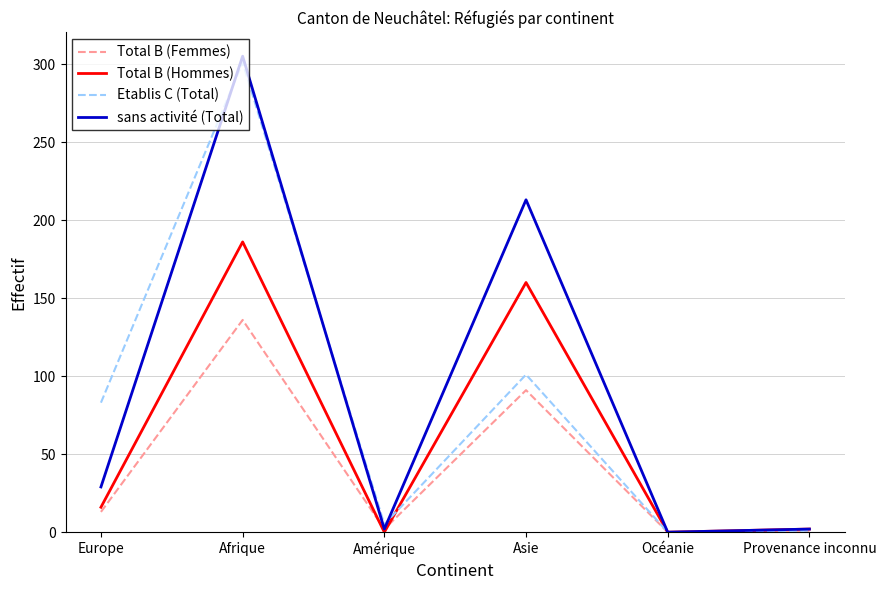

Between Afrique and Océanie, which series saw the biggest shift?

sans activité (Total)